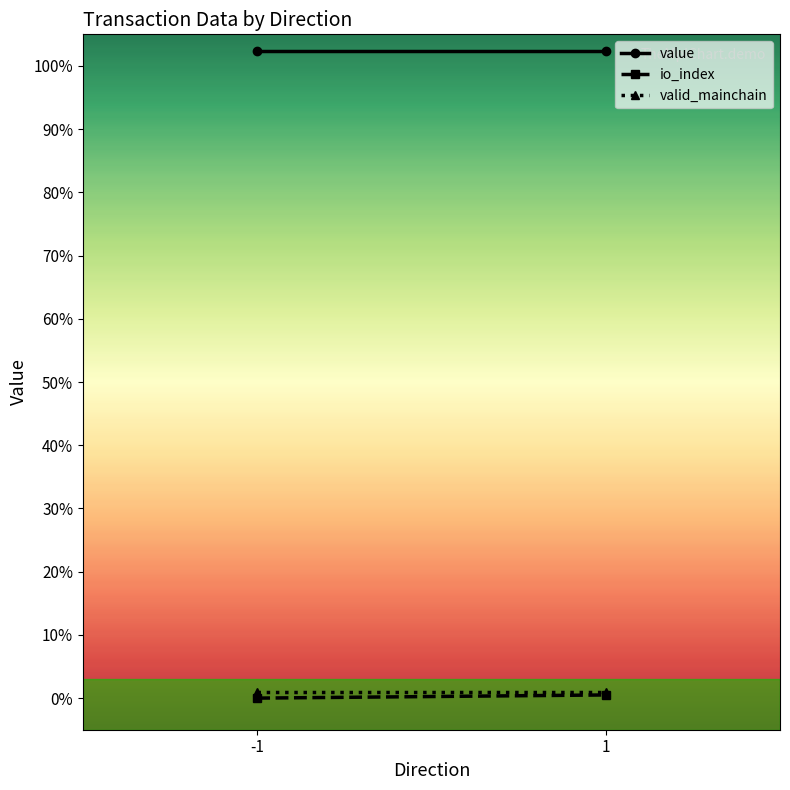

At which label does valid_mainchain reach its peak?

-1